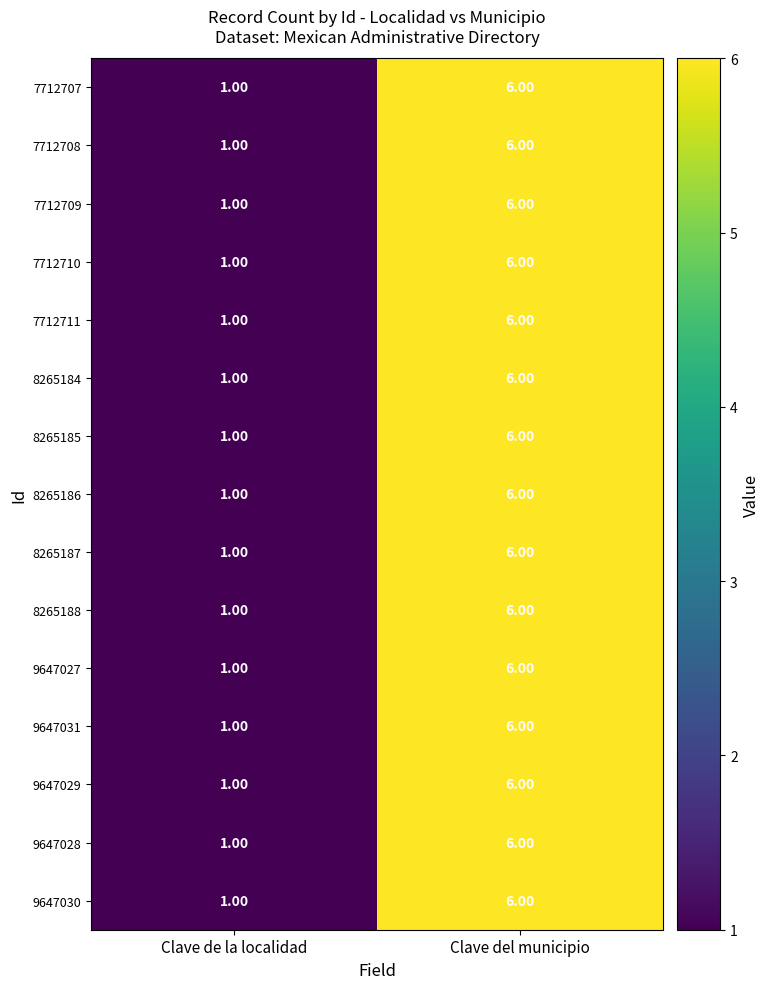

What is the difference between the maximum and minimum values in the 7712711 series?

5